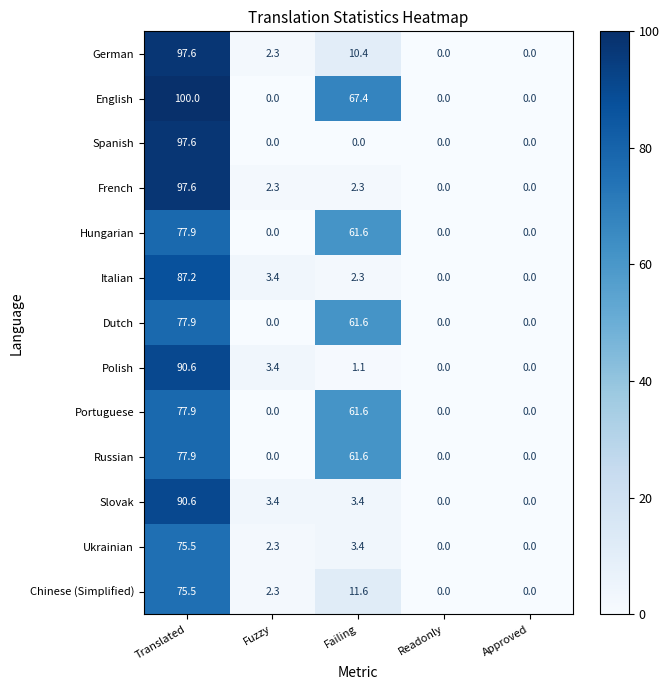

Where is German nearest to the value 48?

Failing